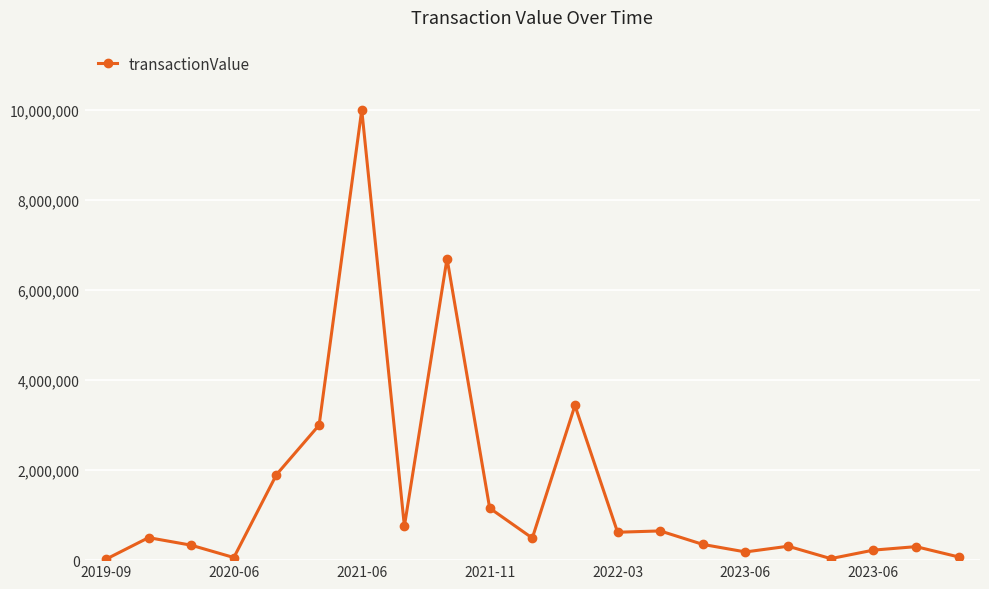

True or false: the data has more than 2 interior local peaks.

True